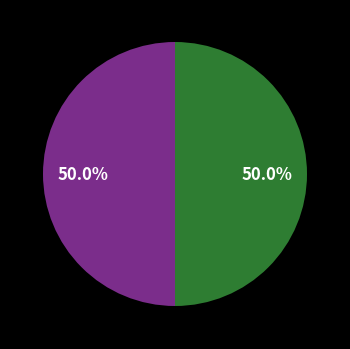

Rank the categories by value from lowest to highest.

Ticket, Vote